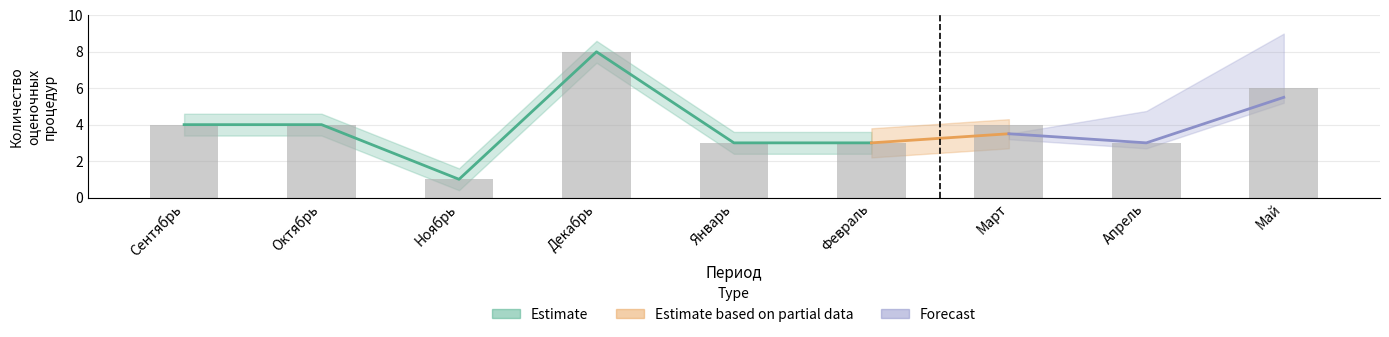

What is the sum of the values at Май and Февраль?

9